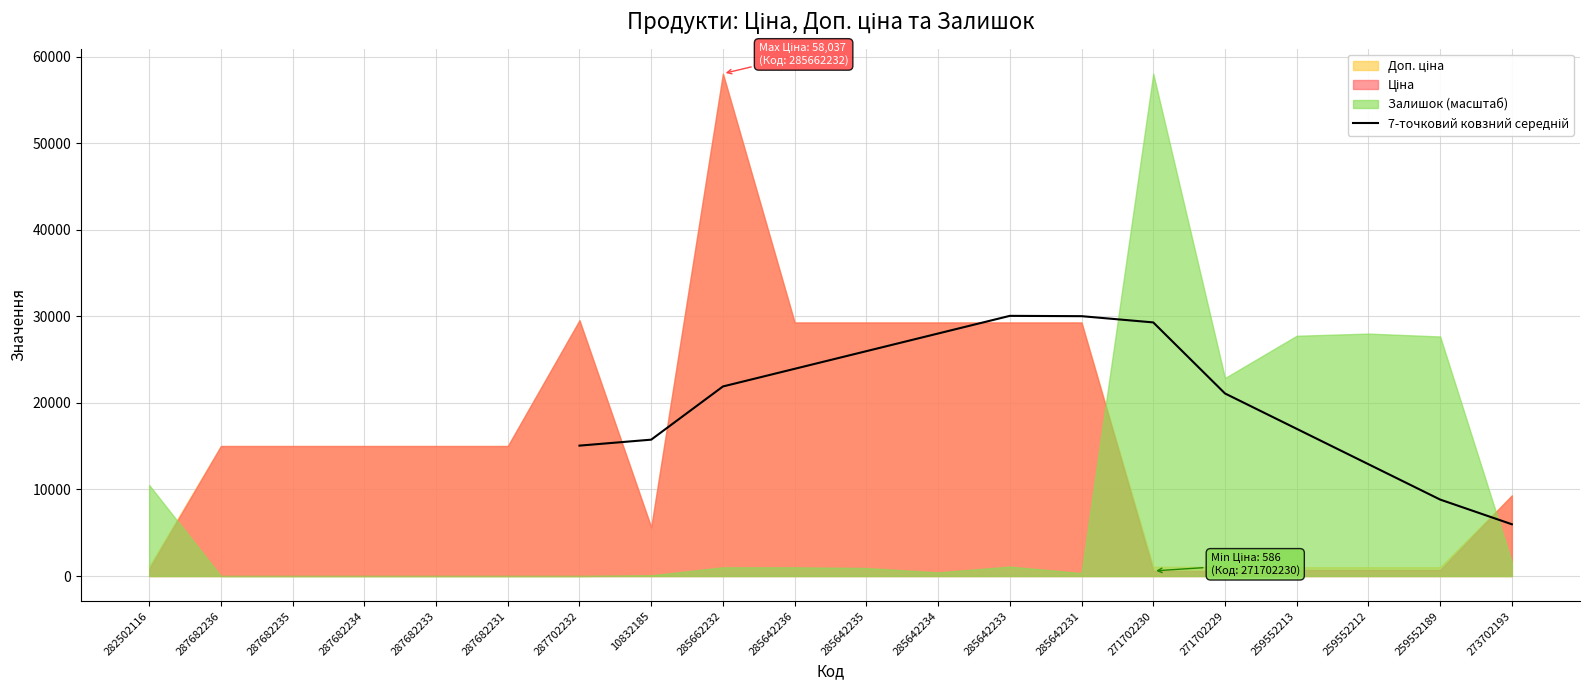

What is the difference between the second highest and minimum values?

24041.7